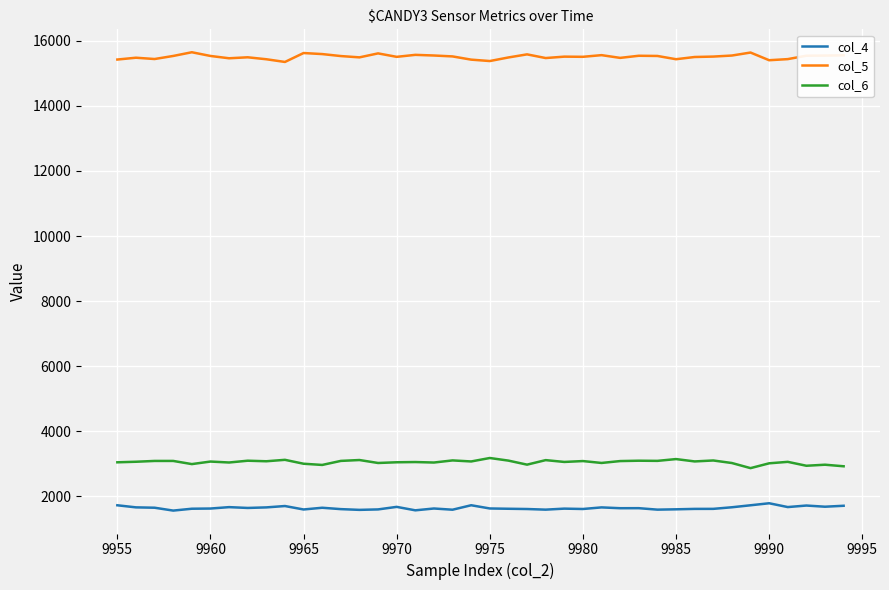

What is the difference between the maximum and minimum values in the col_6 series?

311